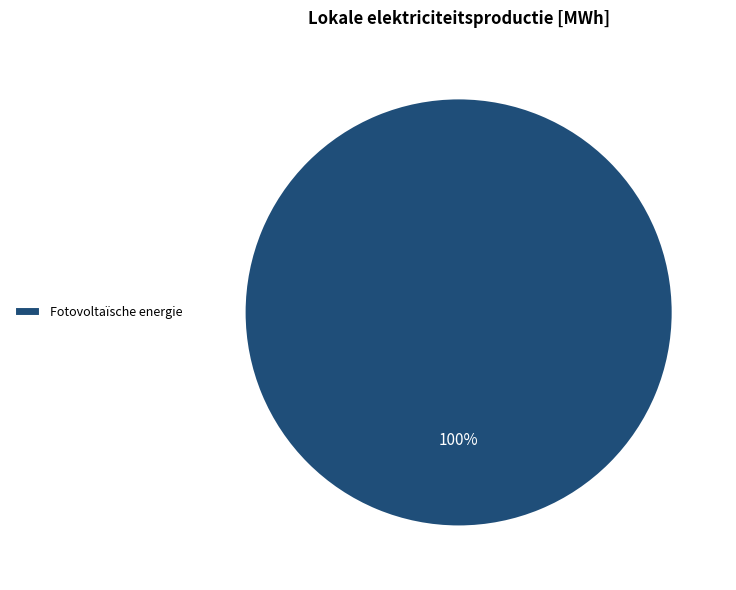

Rank the categories by value from highest to lowest.

Fotovoltaïsche energie